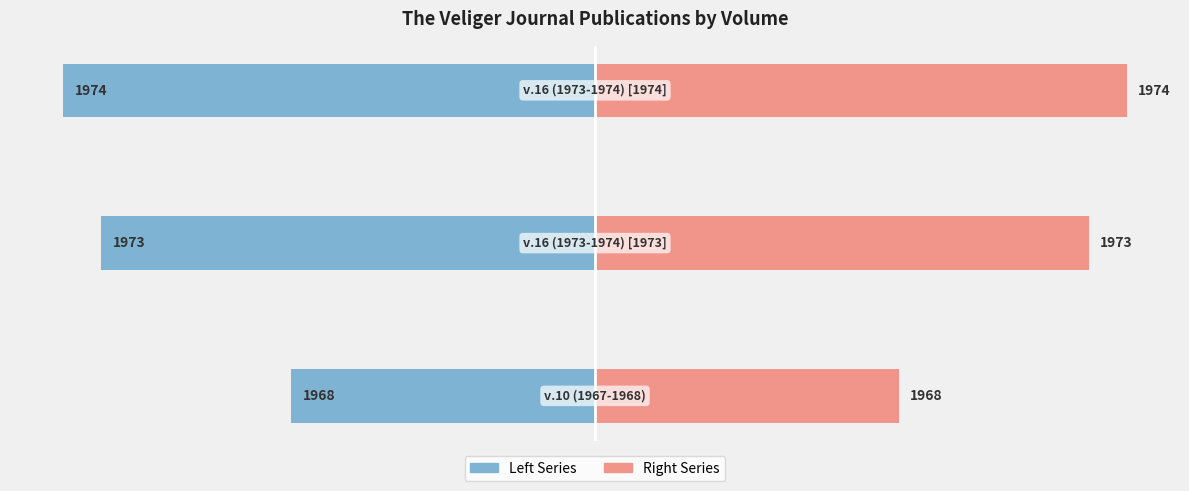

How many data points in Date offset (right) are above 13?

1